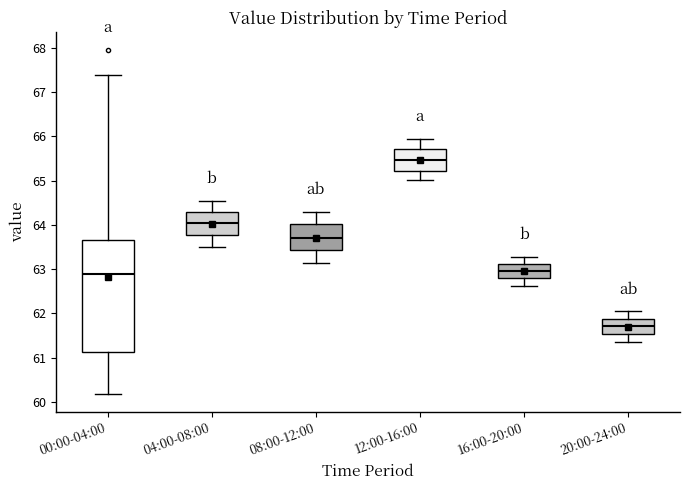

Which box is the tallest, from its lower edge to its upper edge?

00:00-04:00